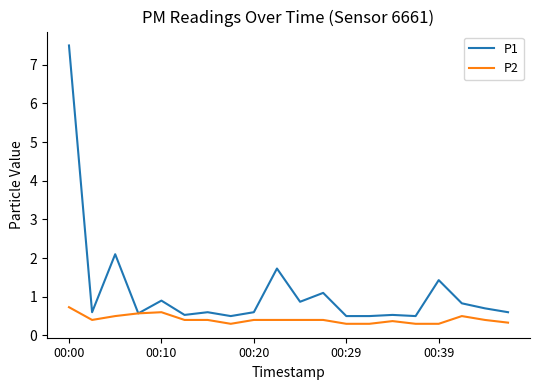

Which series has the largest total across all categories?

P1